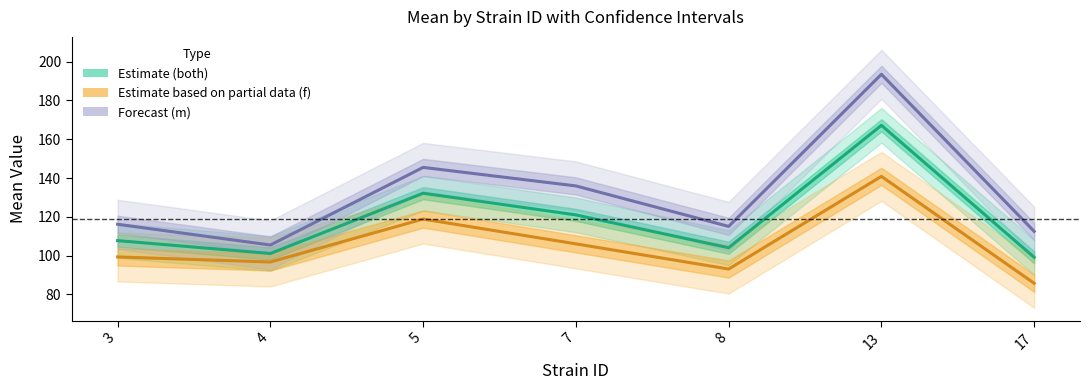

Which series has the largest range (max minus min)?

Forecast (m)